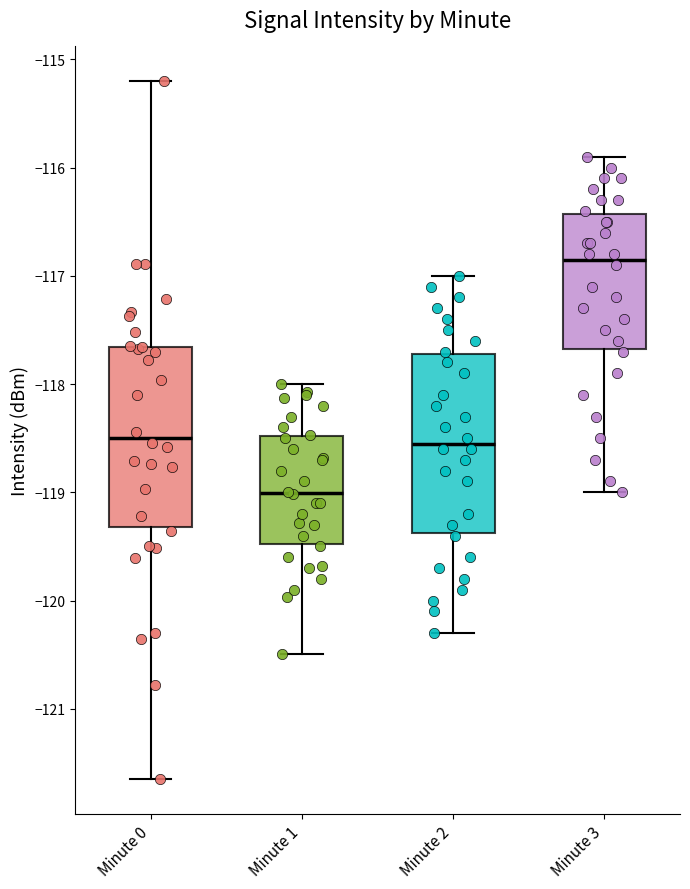

Reading left to right, read every box against the y-axis: the position of its median line, the range the box covers, and the ends of its whiskers. The values are not printed on the chart, so give them approximately, as read against the axis.

Minute 0: median -118.5, box -119.3 to -117.7, whiskers -121.7 to -115.2
Minute 1: median -119.0, box -119.5 to -118.5, whiskers -120.5 to -118.0
Minute 2: median -118.5, box -119.4 to -117.7, whiskers -120.3 to -117.0
Minute 3: median -116.8, box -117.7 to -116.4, whiskers -119.0 to -115.9